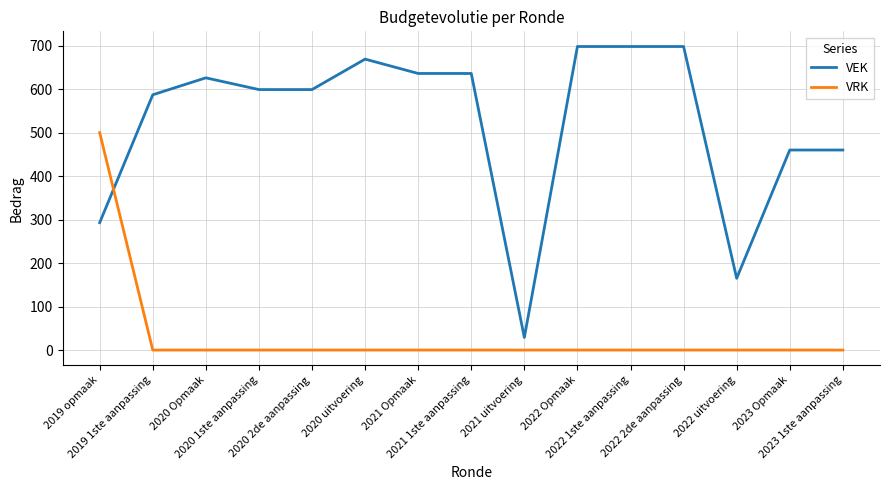

List the series in order of their overall mean, highest first.

VEK, VRK